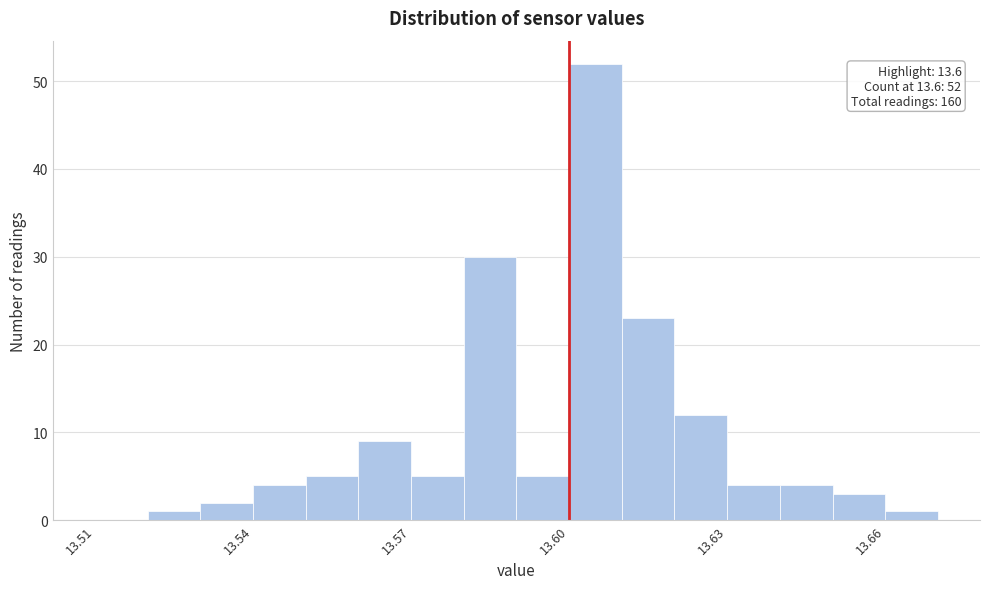

Around what value on the x-axis is the tallest bar? Give the approximate position of its centre, as read against the axis.

13.605